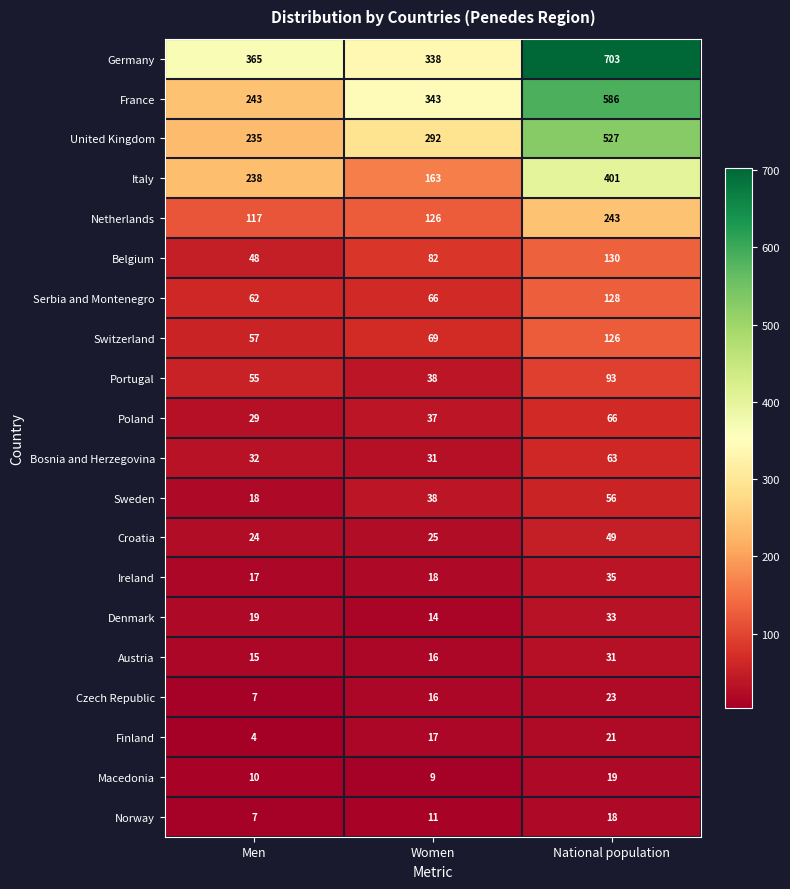

Which label corresponds to the smallest value in the chart?

Men